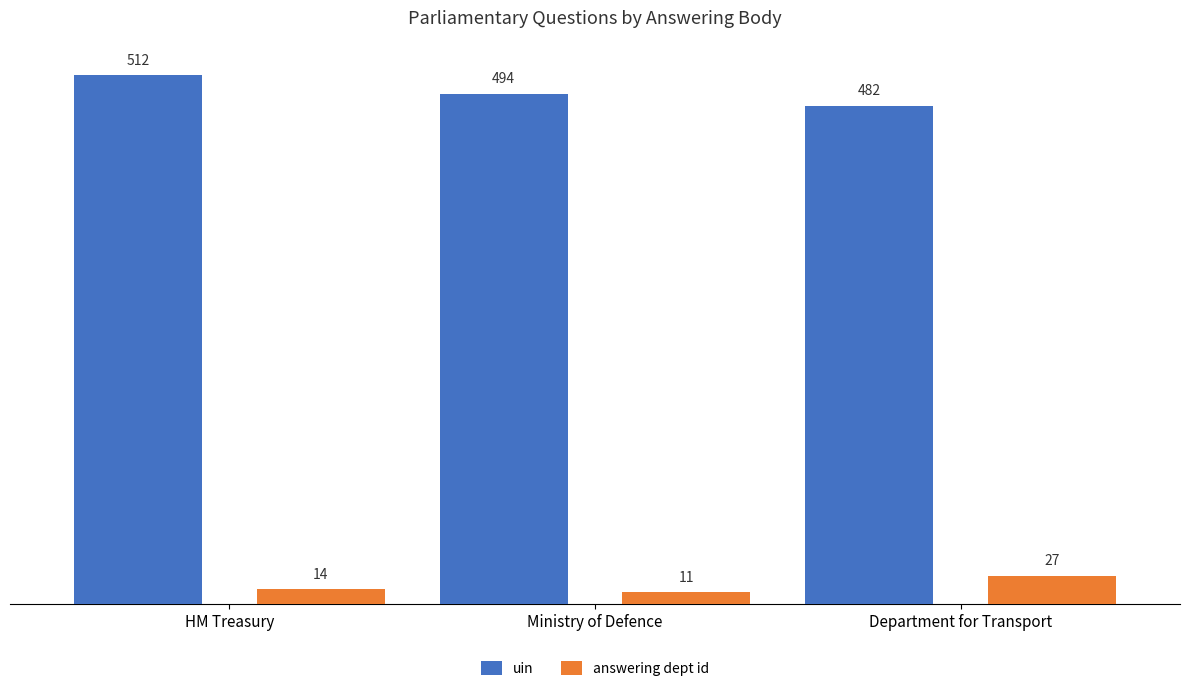

How many bars are there in each group?

2